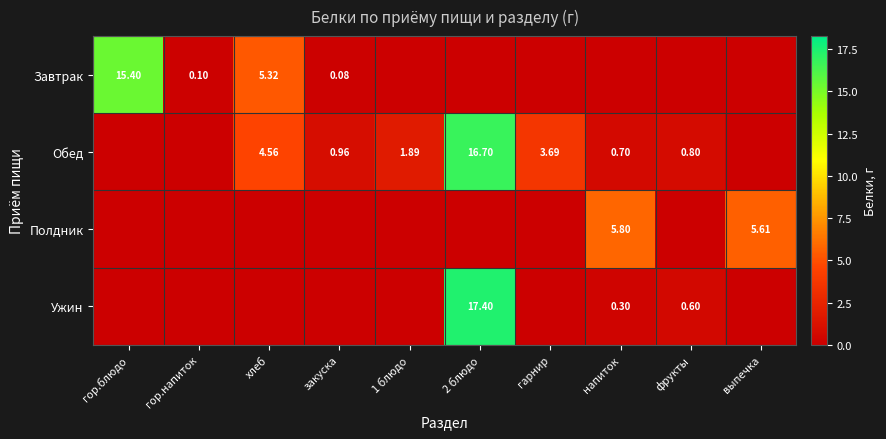

The Полдник series shows 0.0 at фрукты. True or false?

True